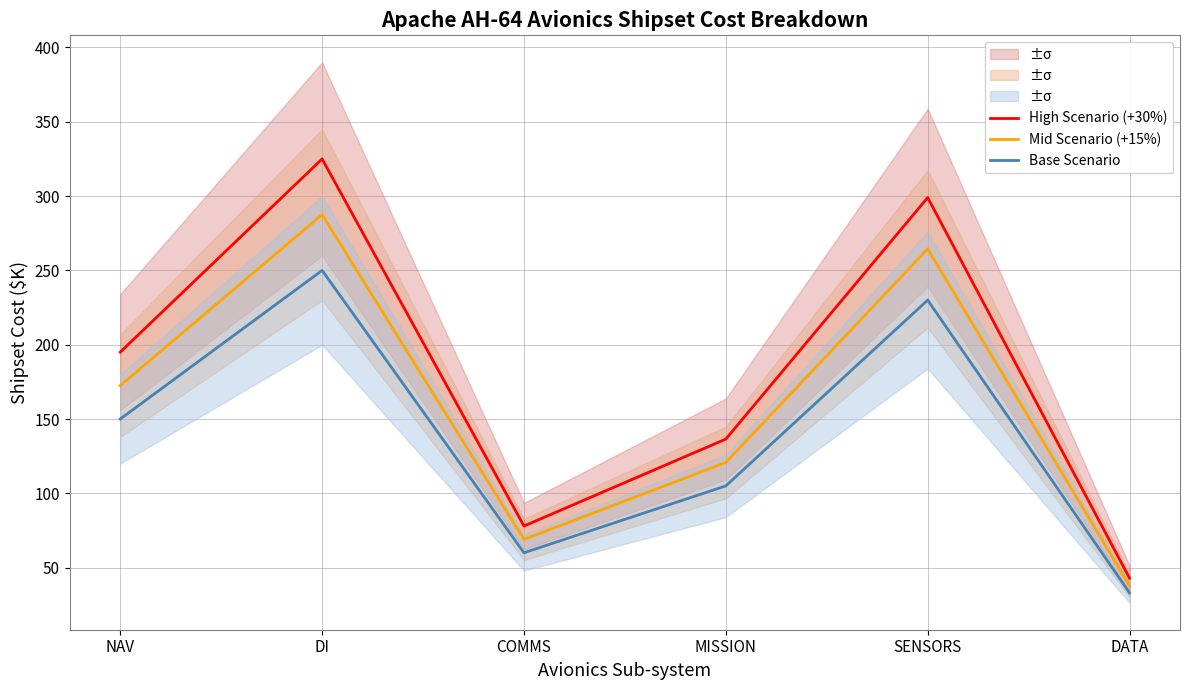

What is the value of the High Scenario (+30%) point at the 6th from the left?

42.9